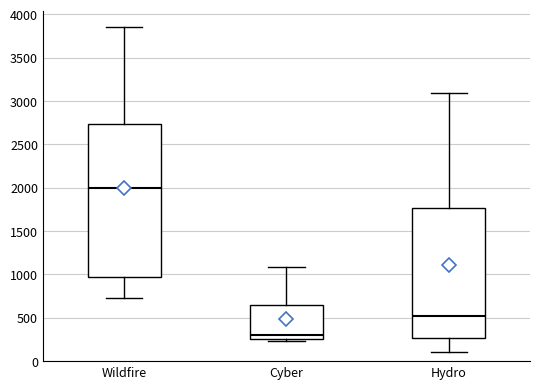

Where is the lower edge of the box for Cyber on the y-axis? The values are not printed on the chart, so give them approximately, as read against the axis.

250